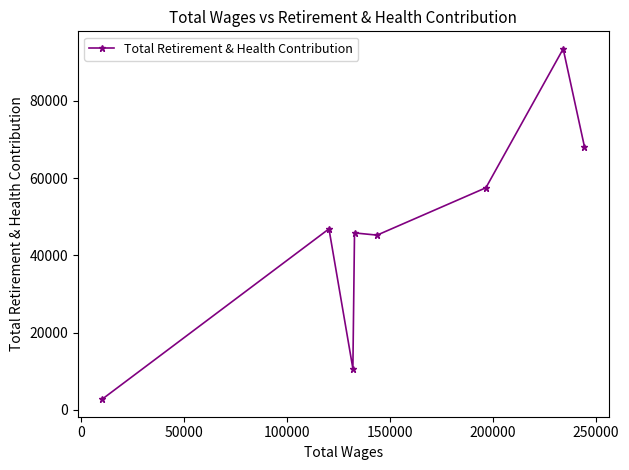

What is the average value?

46297